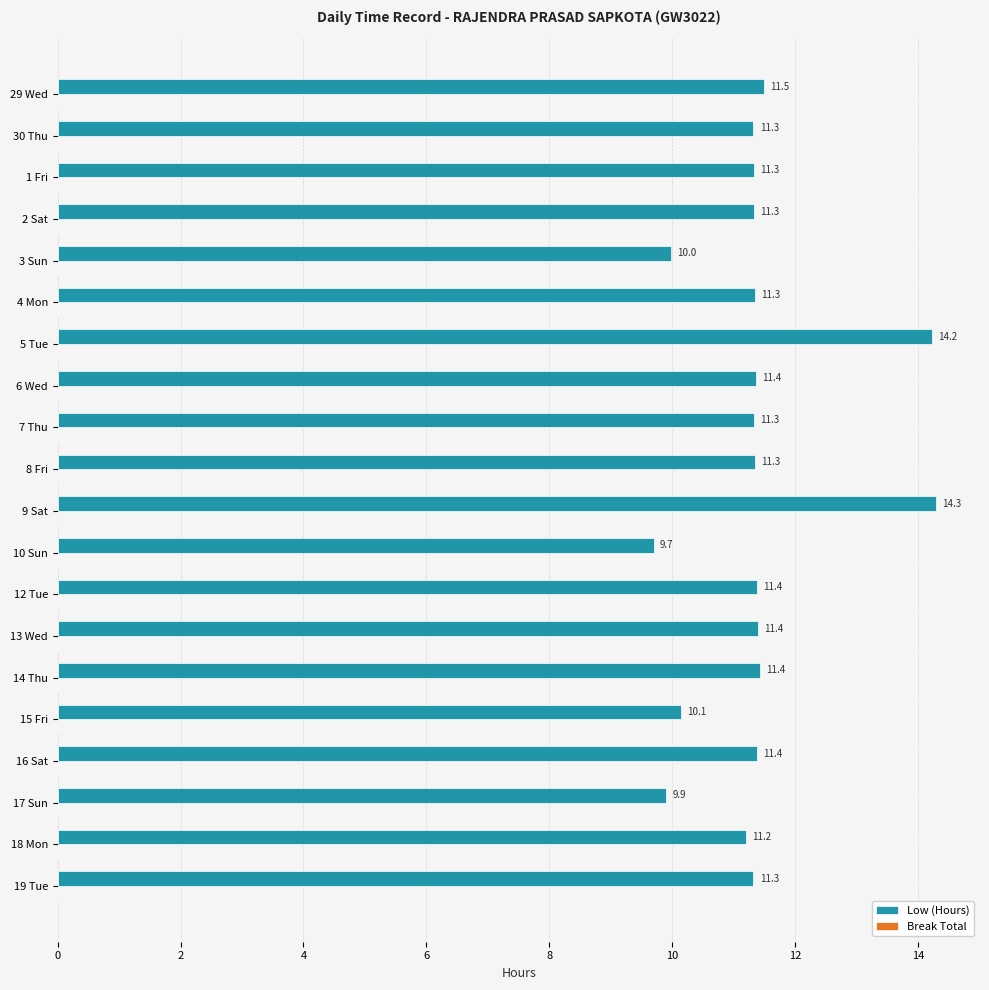

What is the value of the 7th bar from the top?

14.2